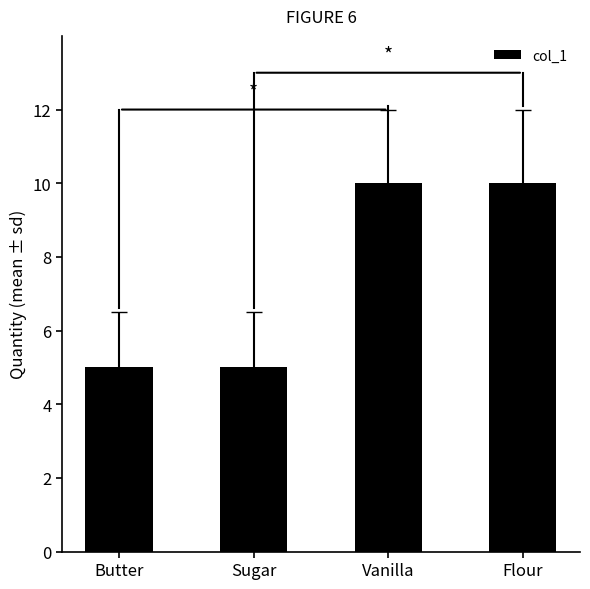

What is the approximate value at Vanilla?

10